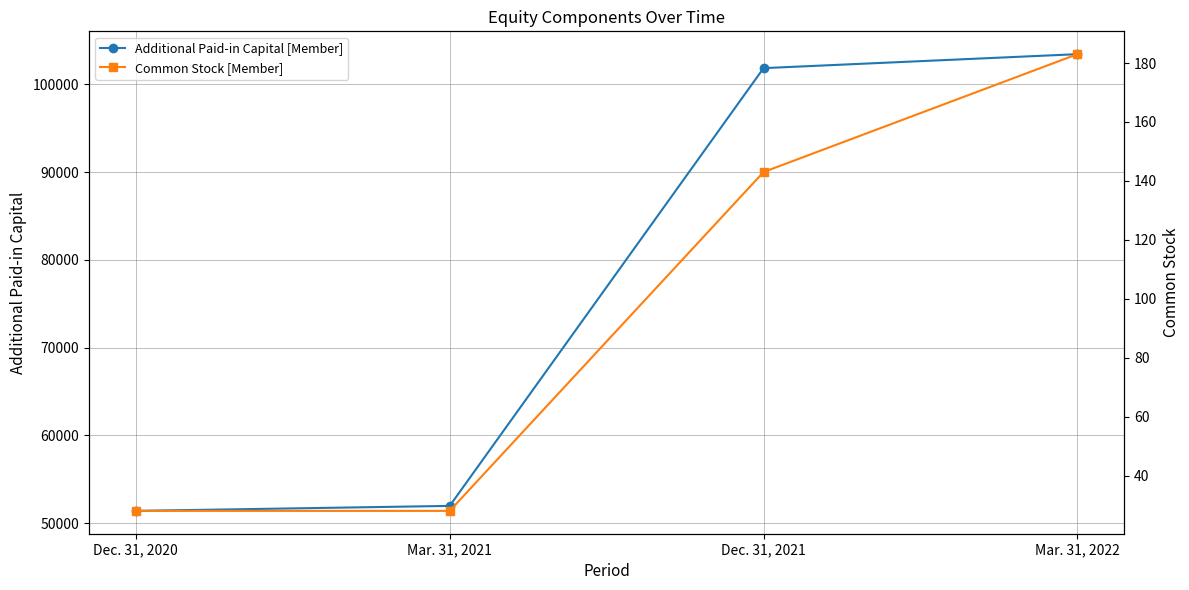

What are all the series names shown in the legend?

Additional Paid-in Capital [Member], Common Stock [Member]